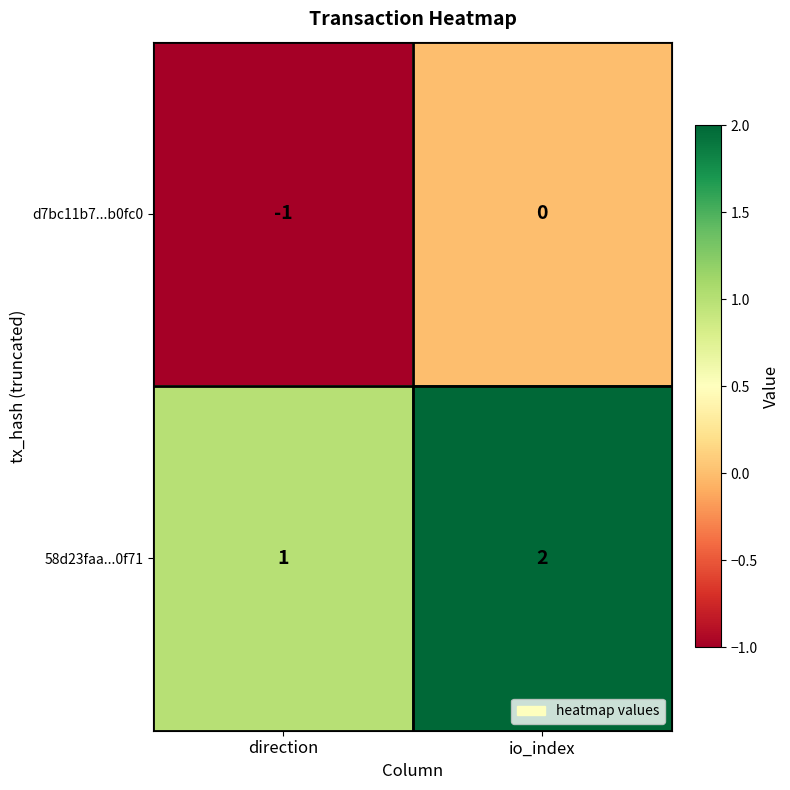

Which category has the highest value across all series?

io_index